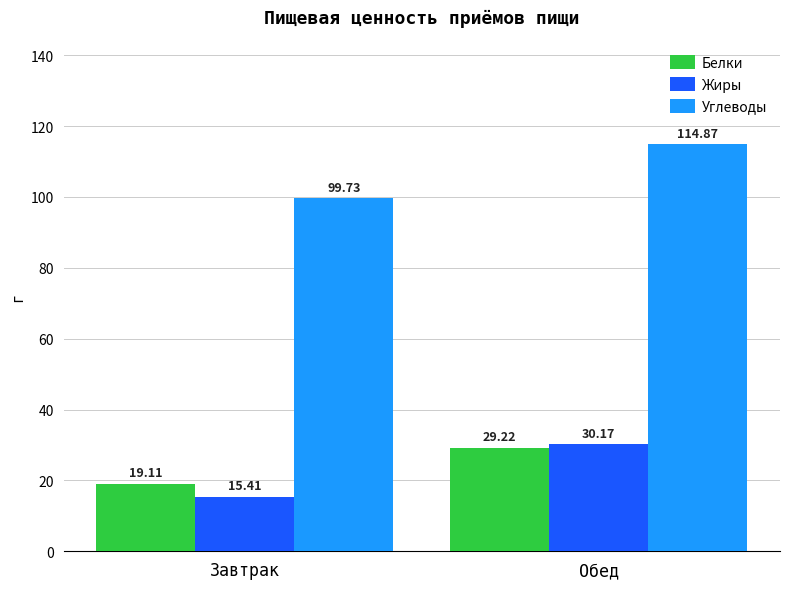

At Завтрак, list the series in order from smallest to largest.

Жиры, Белки, Углеводы